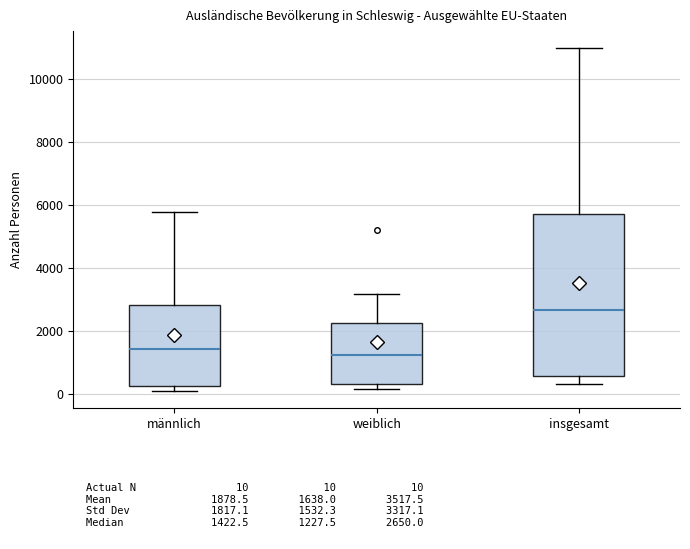

Where is the upper edge of the box for insgesamt on the y-axis? The values are not printed on the chart, so give them approximately, as read against the axis.

5800